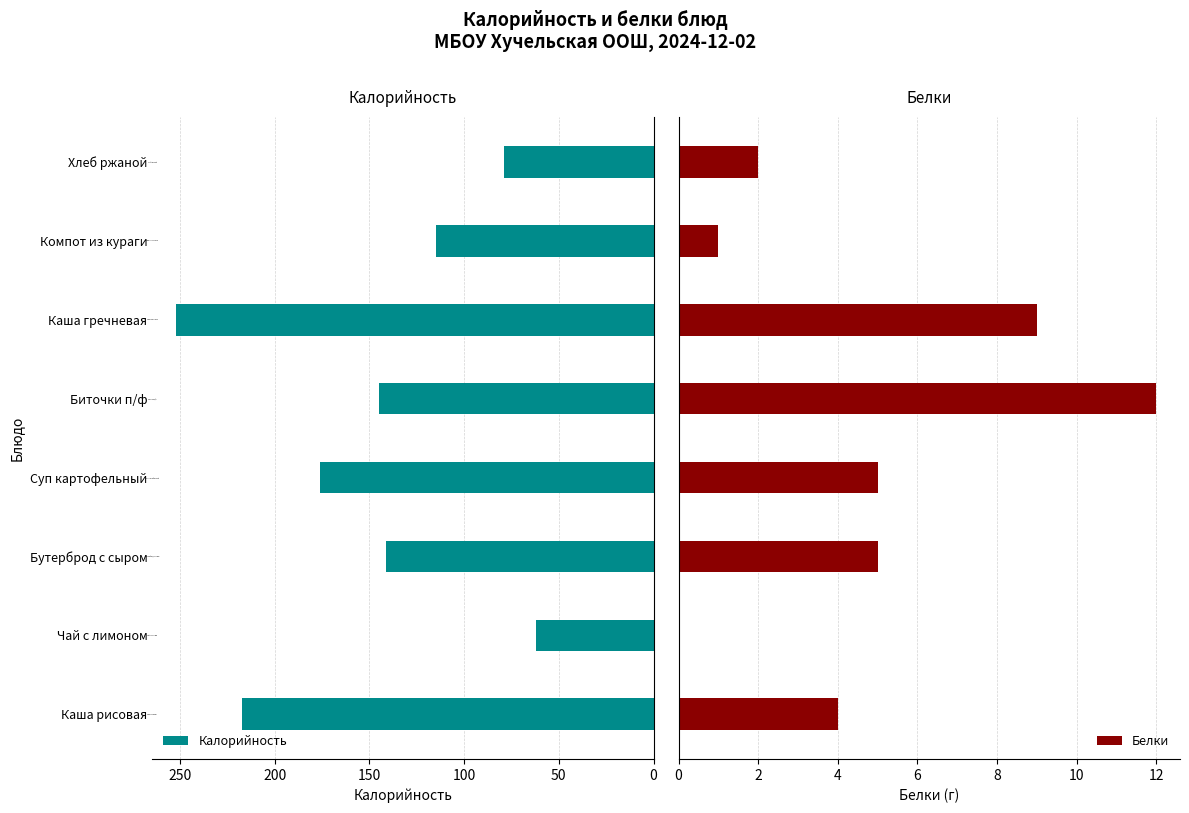

List the series in order of their overall mean, lowest first.

Белки, Калорийность